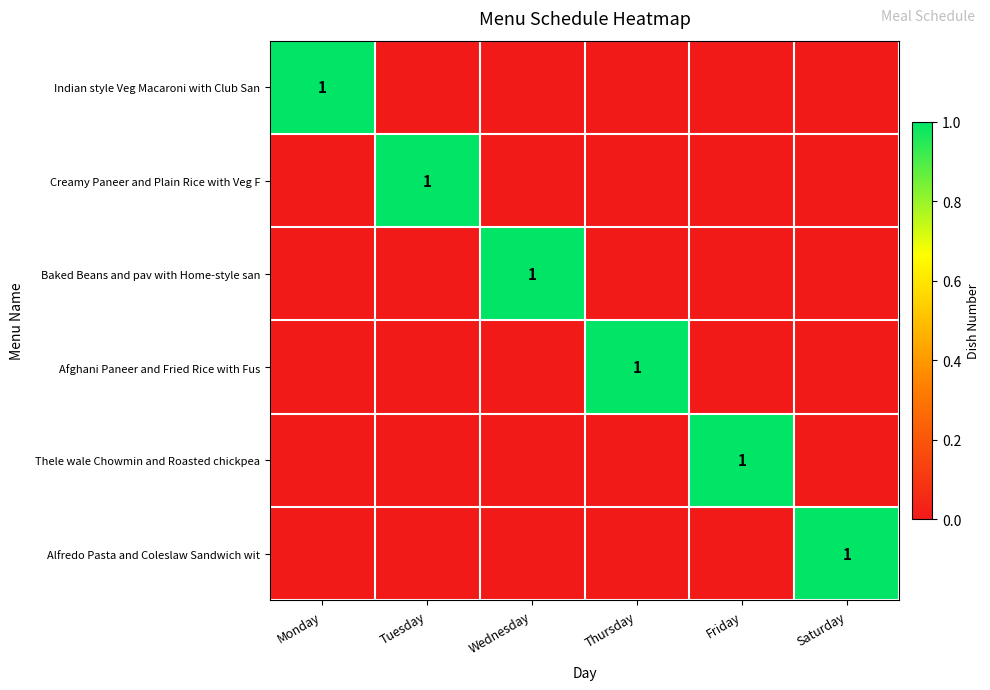

What is the maximum value shown in the chart?

1